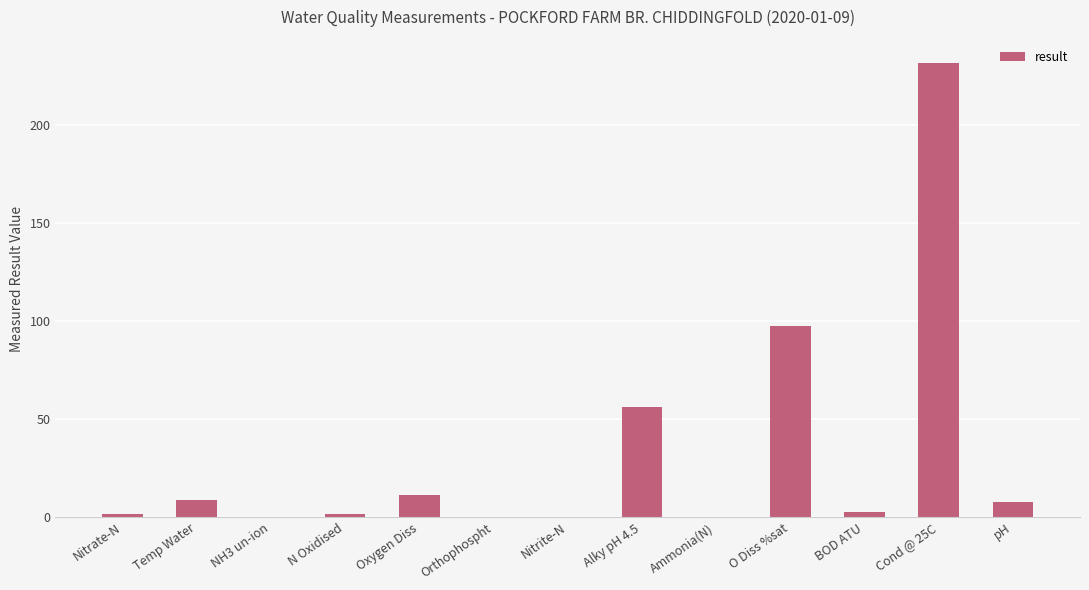

What is the sum of all values?

419.4